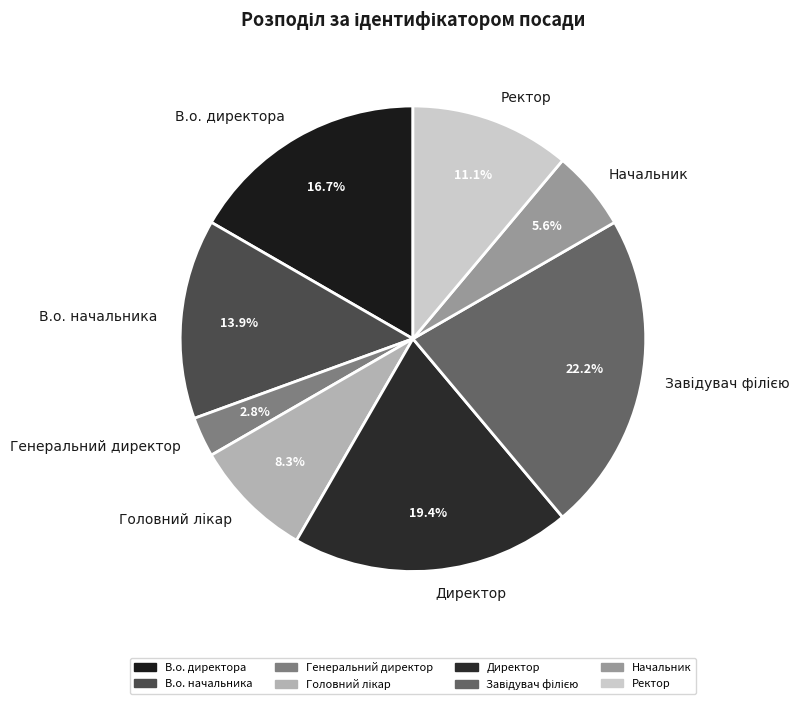

How many segments does this pie chart have?

8